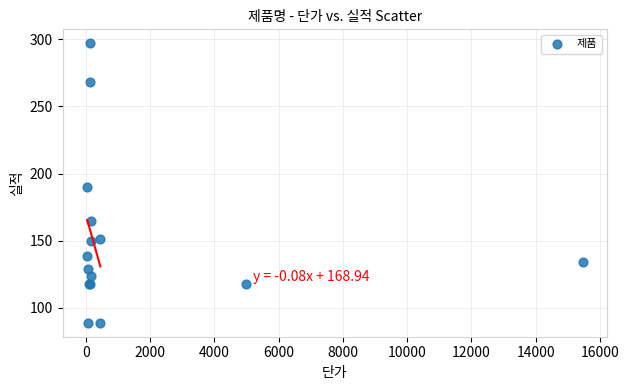

What Y value in the scatter plot is closest to 193?

190